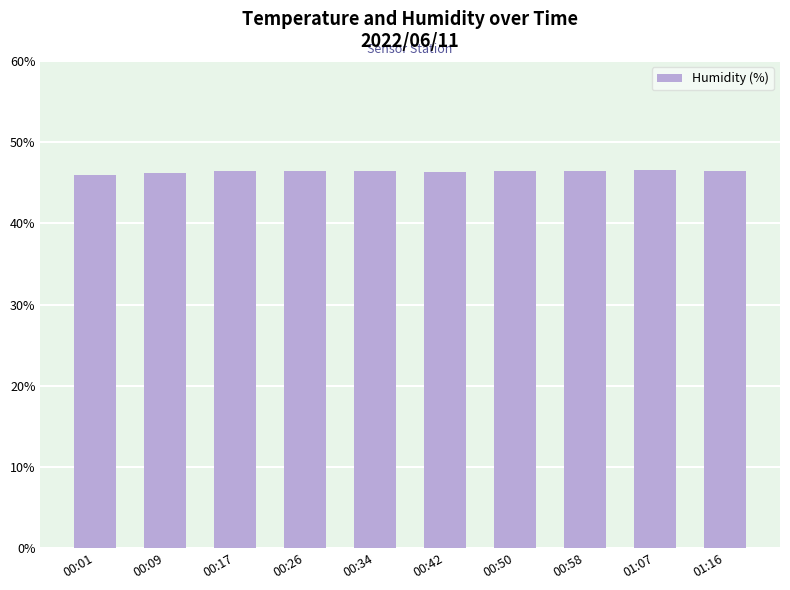

What is the difference between the maximum and second lowest values?

0.4